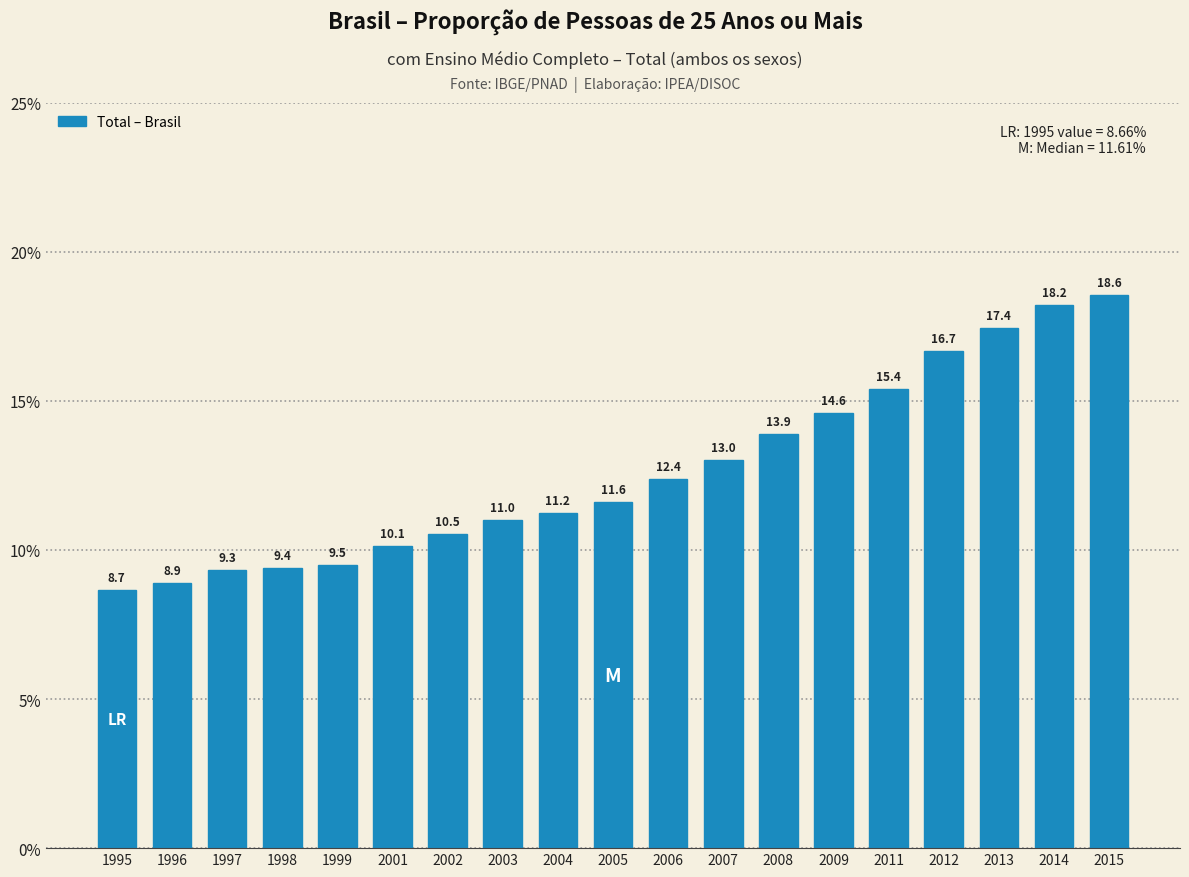

Reading left to right, extract all data points from this chart.

1995=8.7	1996=8.9	1997=9.3	1998=9.4	1999=9.5	2001=10.1	2002=10.5	2003=11.0	2004=11.2	2005=11.6	2006=12.4	2007=13.0	2008=13.9	2009=14.6	2011=15.4	2012=16.7	2013=17.4	2014=18.2	2015=18.6